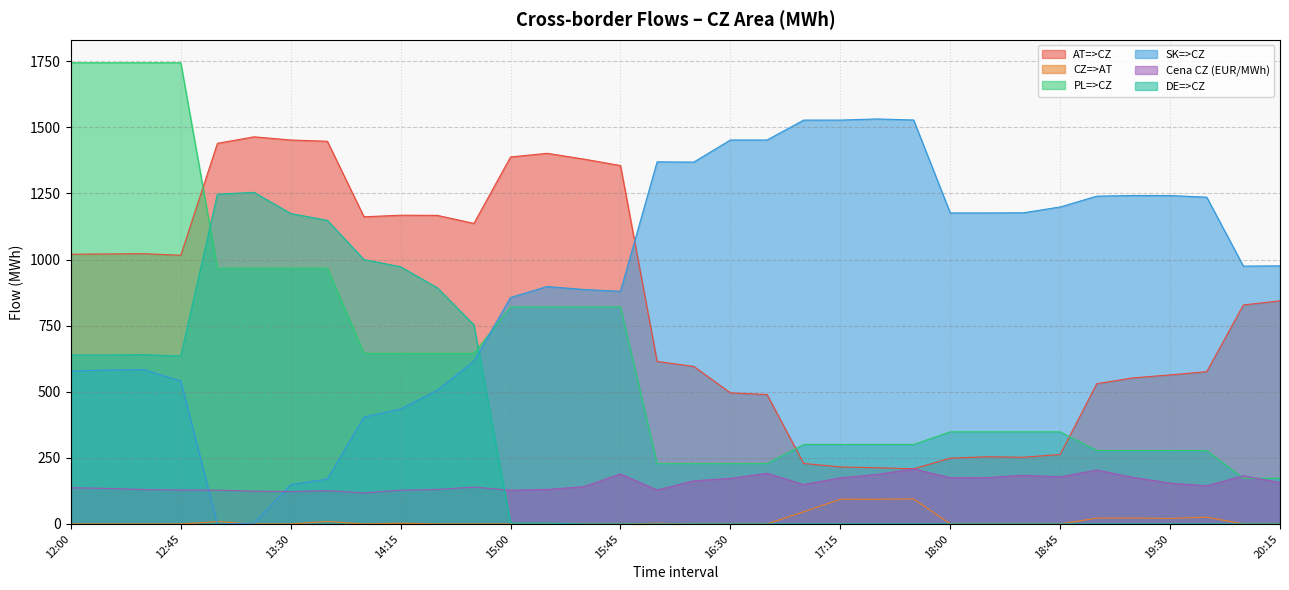

What is the difference between the maximum and second lowest values in the PL=>CZ series?

1571.2